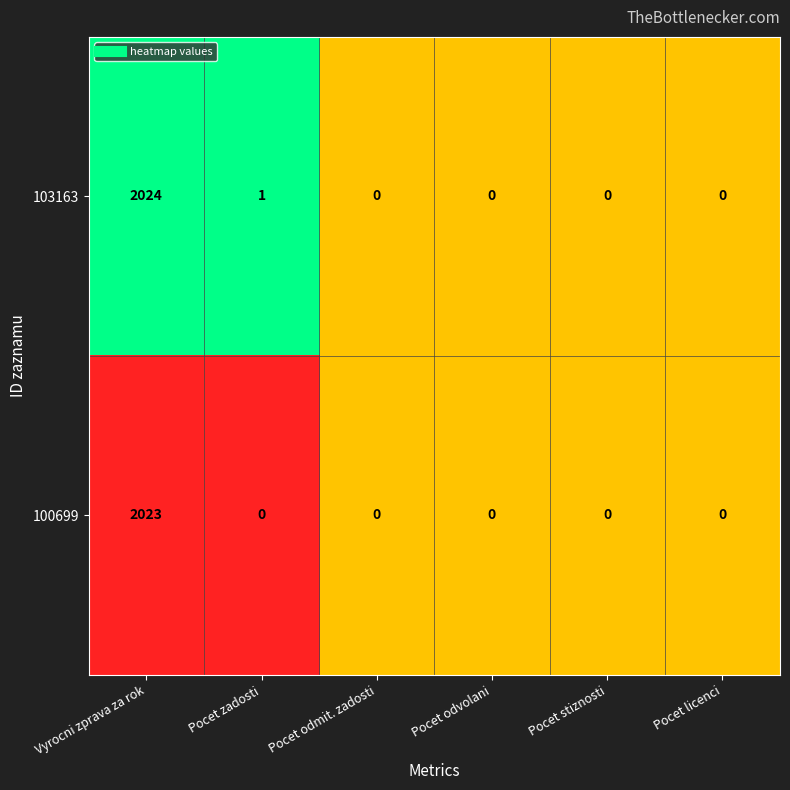

The 100699 series shows 0 at Pocet stiznosti. True or false?

True